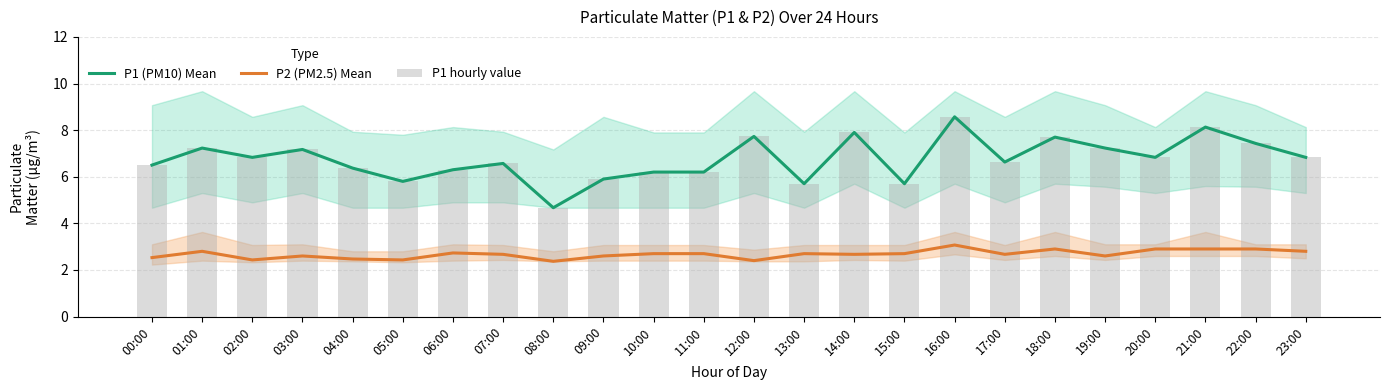

What is the approximate value of P1 hourly value at 11:00?

6.2